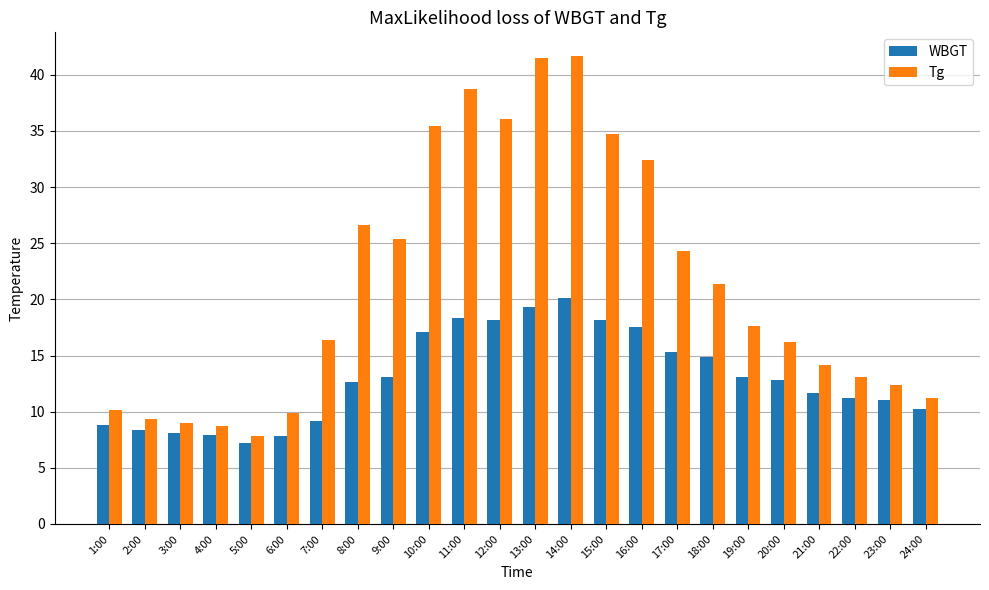

Where is Tg nearest to the value 24?

17:00